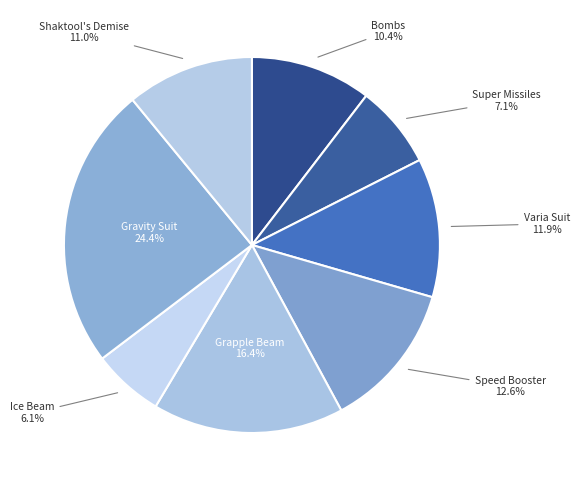

Which category has the biggest portion of the pie?

Gravity Suit